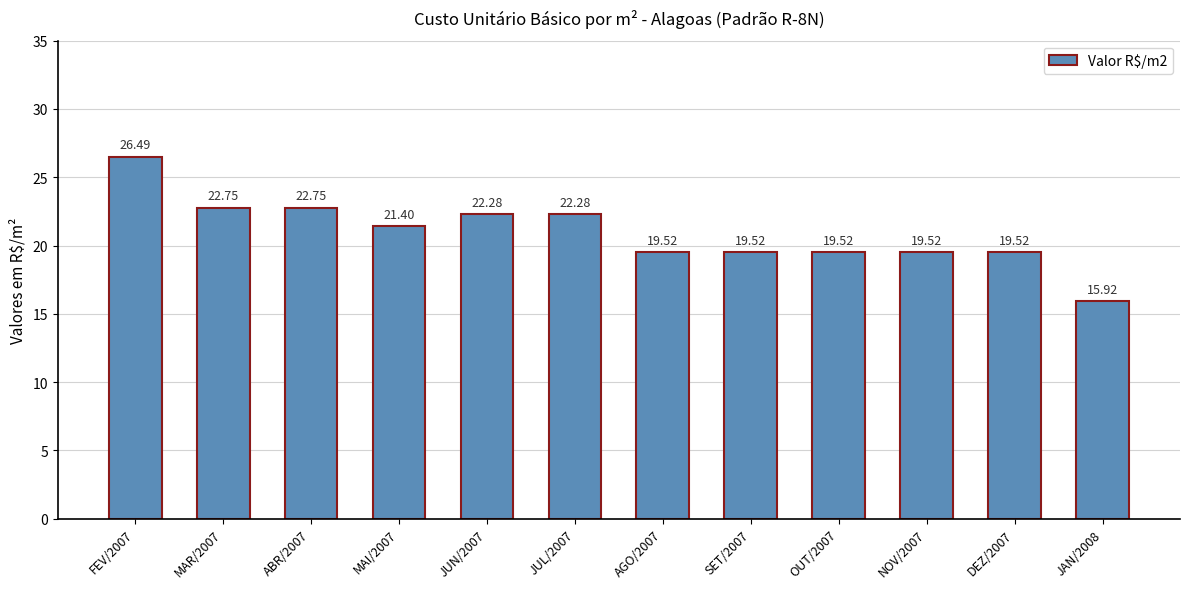

At which label is the value closest to 21?

MAI/2007